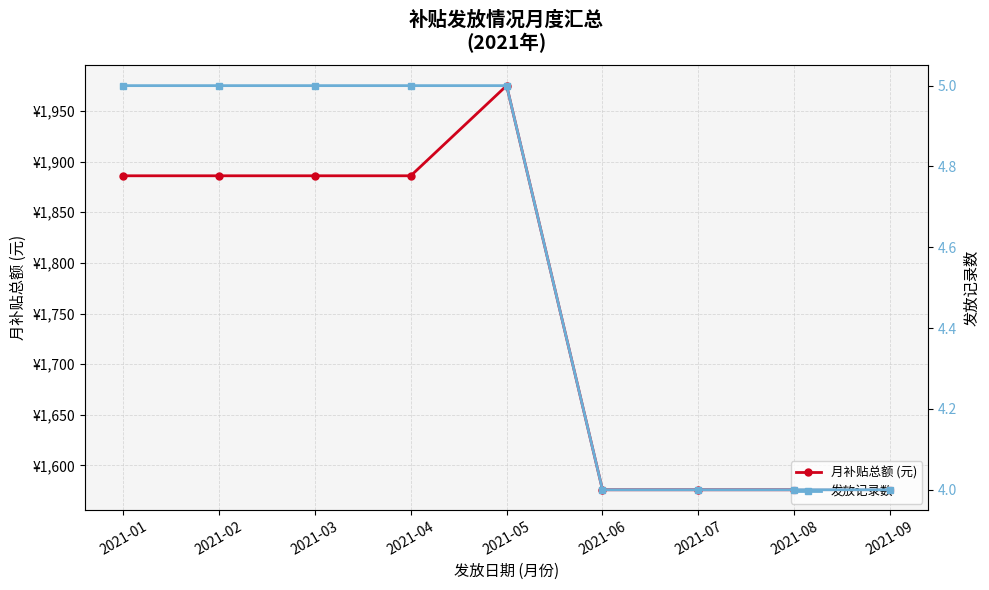

Which category has the highest value across all series?

2021-05